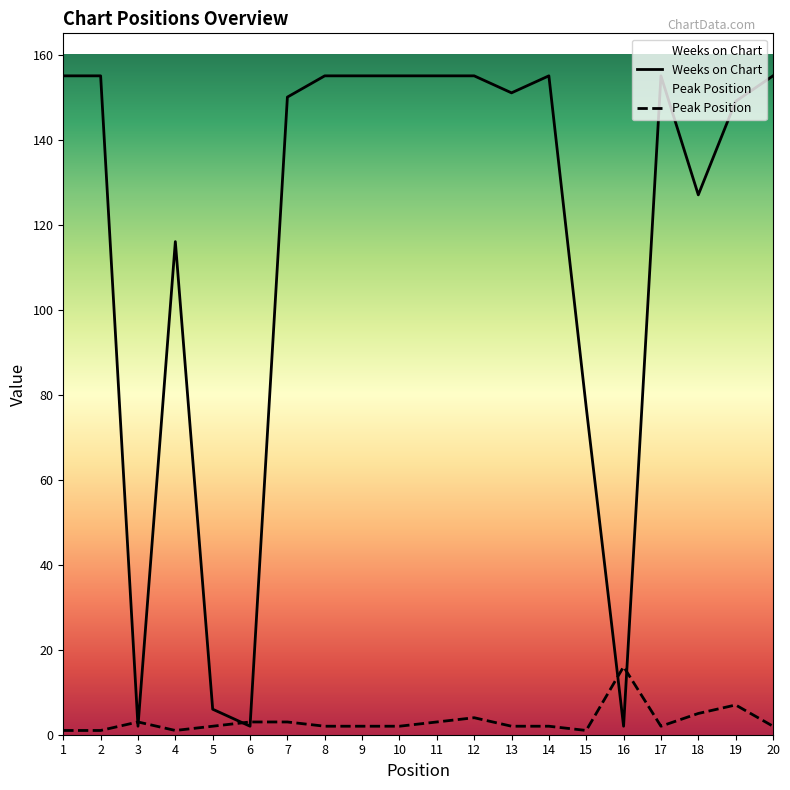

What are all the series names shown in the legend?

Peak Position, Weeks on Chart